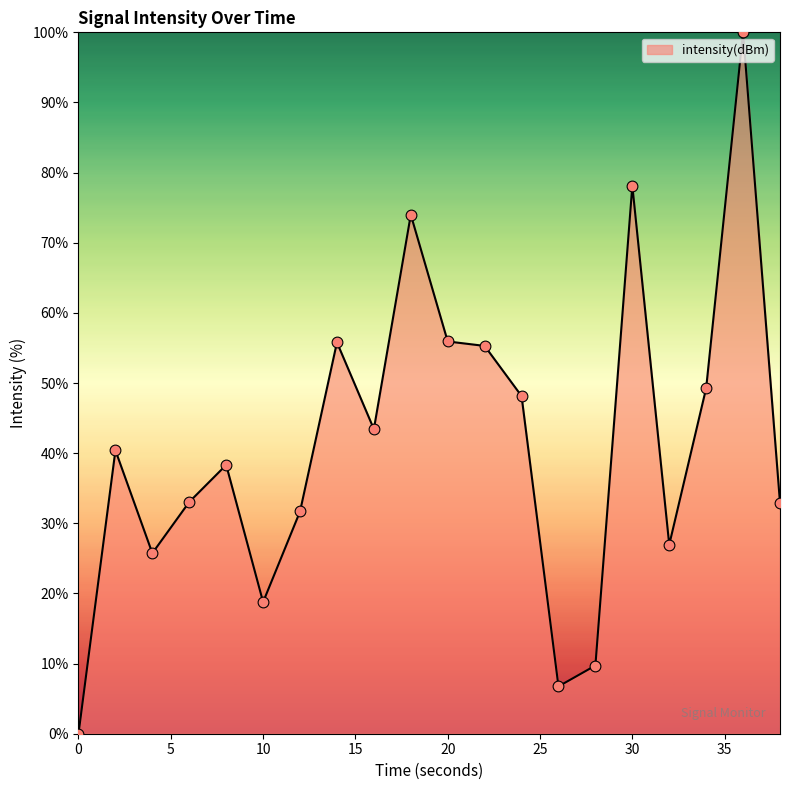

What is the difference between the maximum and minimum values?

100.0